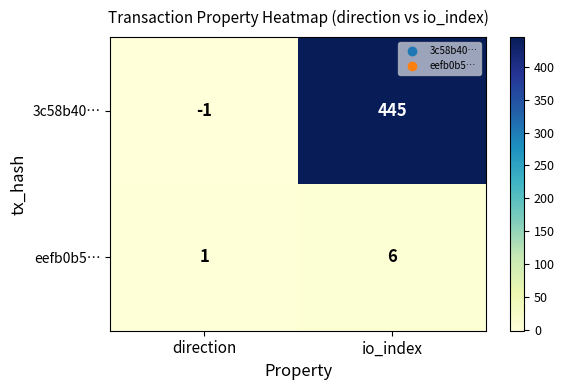

Reading left to right, transcribe all the data shown in this chart.

3c58b40…: -1	445
eefb0b5…: 1	6